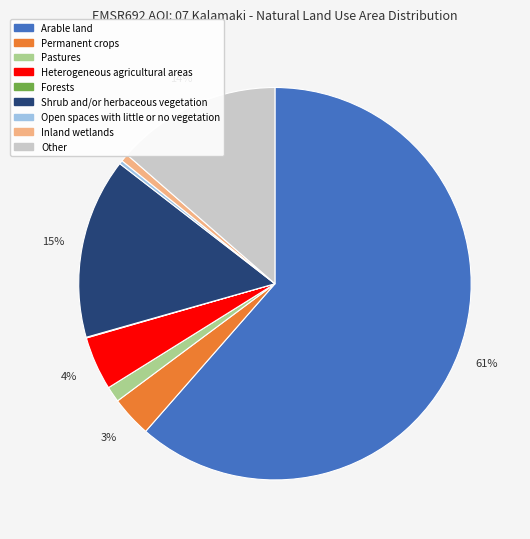

Does Arable land account for over 50% of the chart?

Yes